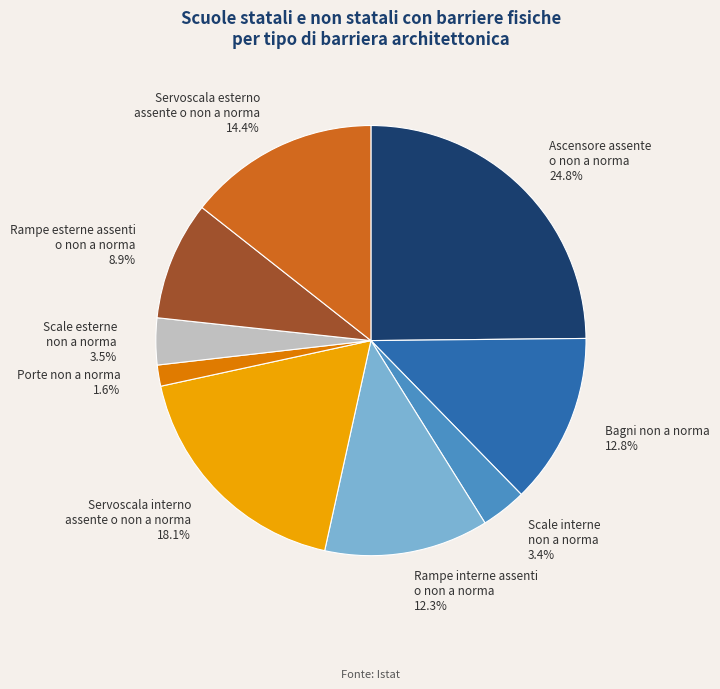

Approximately how many times larger is the value at Bagni non a norma compared to Rampe esterne assenti o non a norma?

1.4